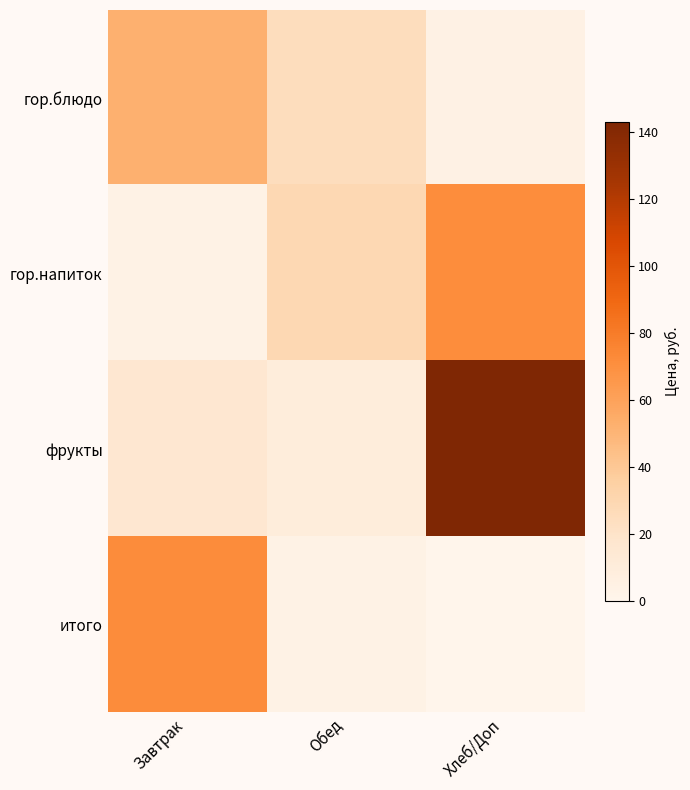

Reading right to left, what are all the values shown in this chart?

гор.блюдо: Хлеб/Доп=4.0	Обед=25.0	Завтрак=52.0
гор.напиток: Хлеб/Доп=71.5	Обед=28.9	Завтрак=3.7
фрукты: Хлеб/Доп=143.1	Обед=10.0	Завтрак=15.9
итого: Хлеб/Доп=0.0	Обед=3.7	Завтрак=71.6